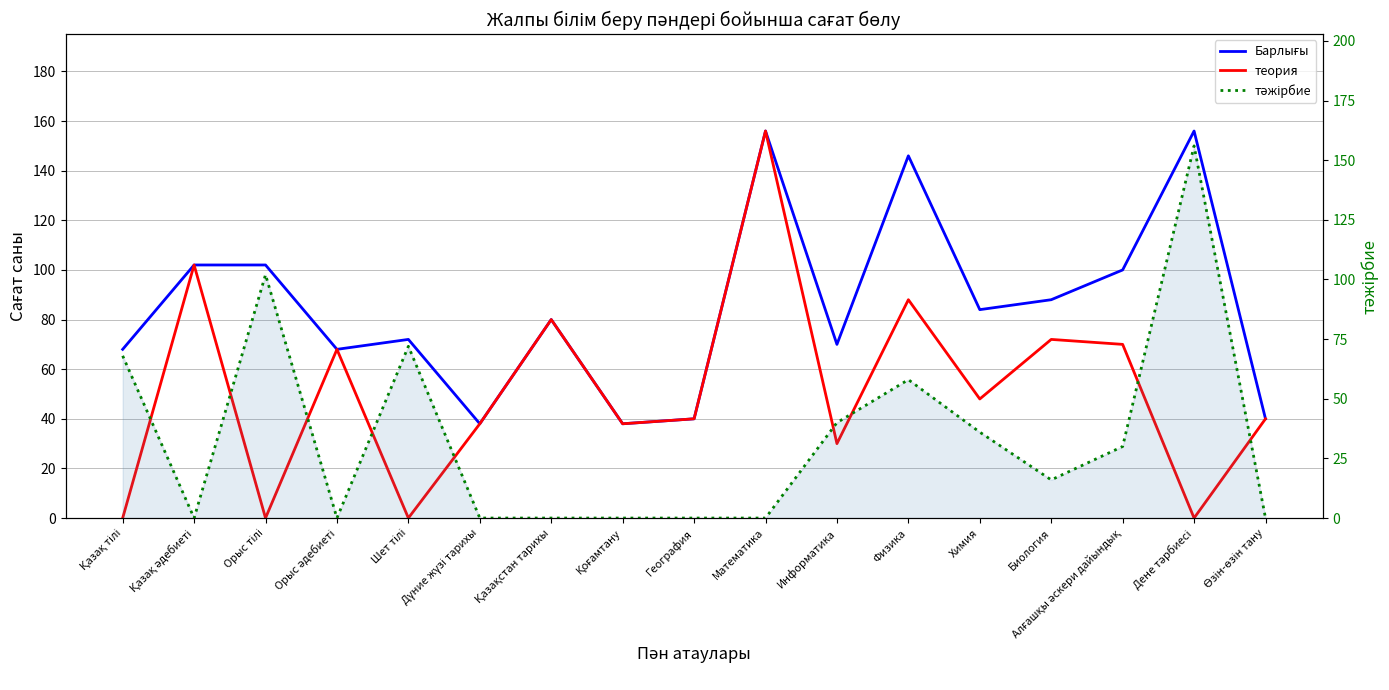

What is the minimum value for Барлығы?

38